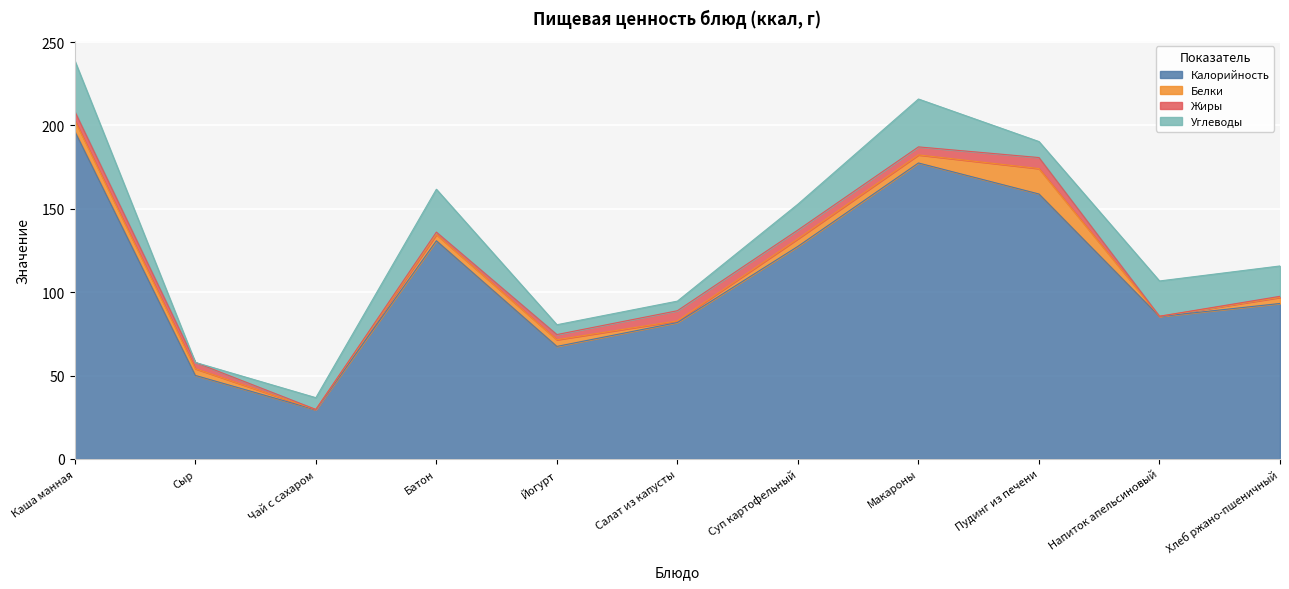

What is the greatest value displayed?

196.5